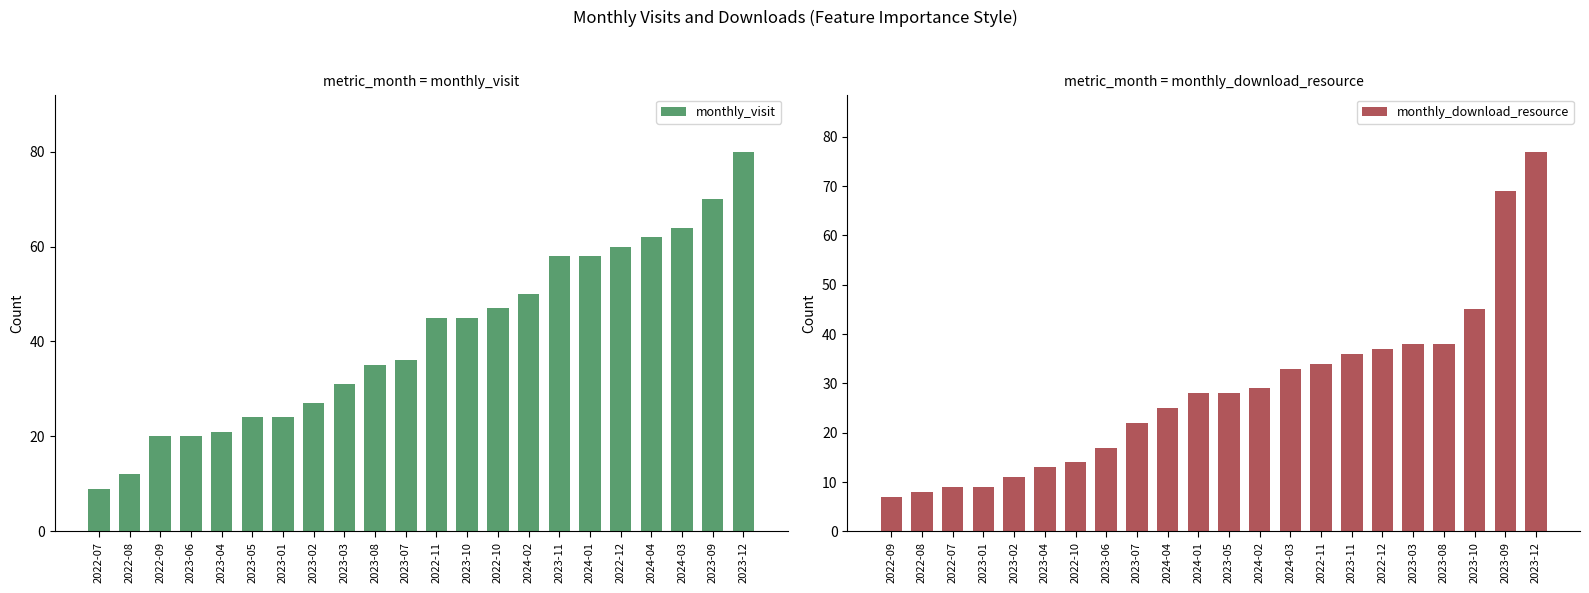

Reading right to left, what are all the values shown in this chart?

monthly_visit: 80	70	64	62	60	58	58	50	47	45	45	36	35	31	27	24	24	21	20	20	12	9
monthly_download_resource: 77	69	45	38	38	37	36	34	33	29	28	28	25	22	17	14	13	11	9	9	8	7